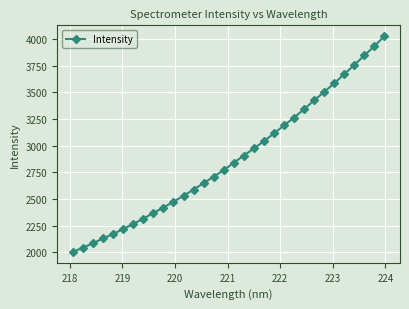

What is the value of the 22nd point from the left?

3189.3